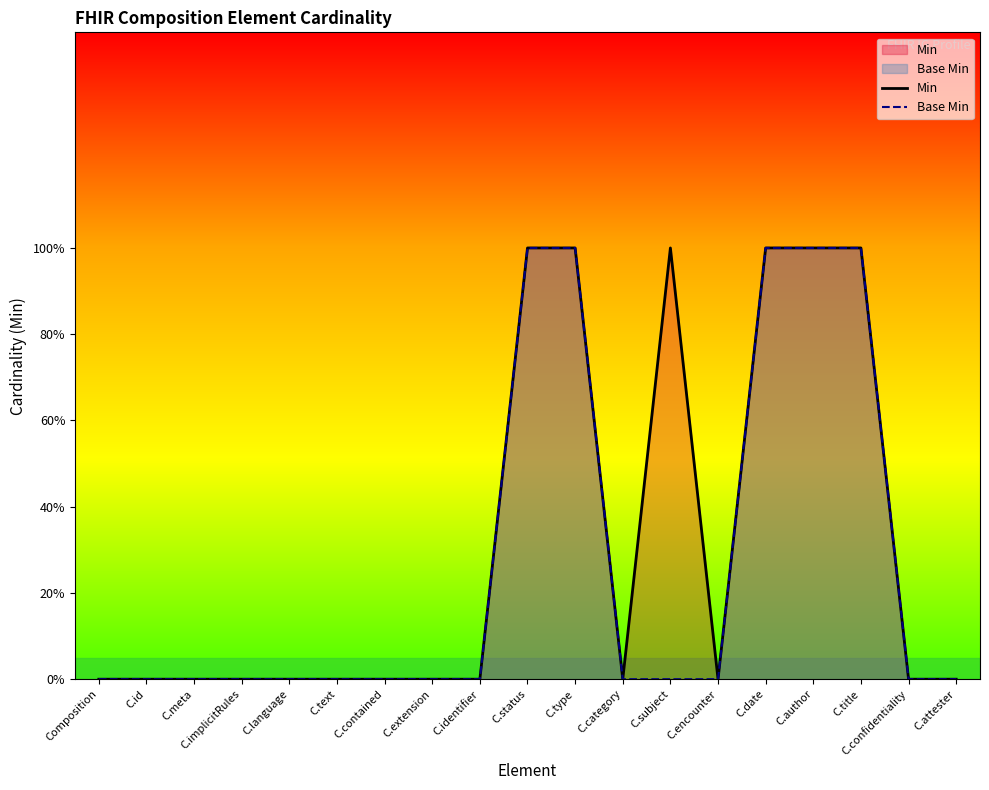

What is the sum of the Min values at C.title and C.text?

1